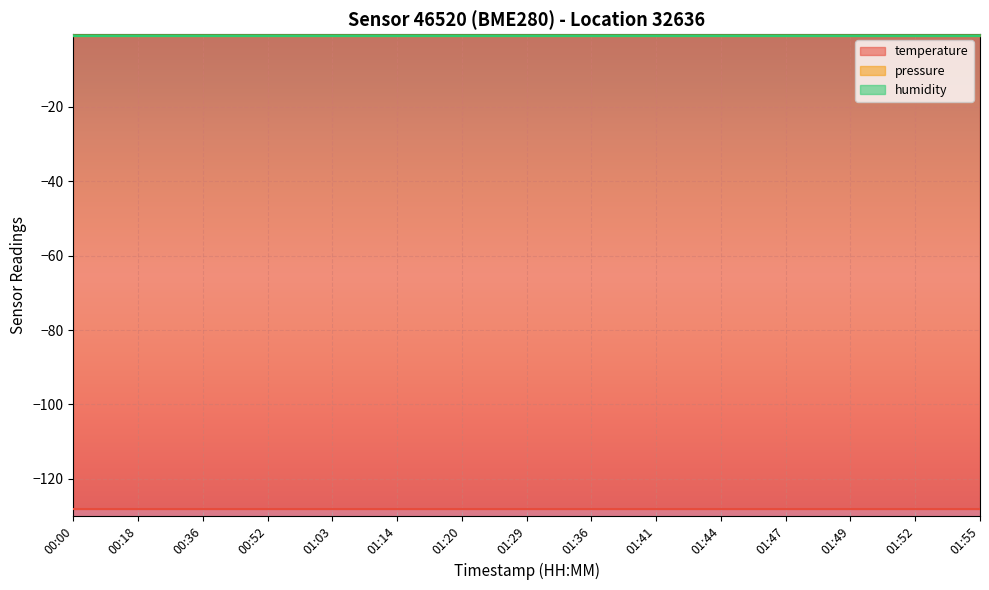

Which series has the widest spread of values?

temperature